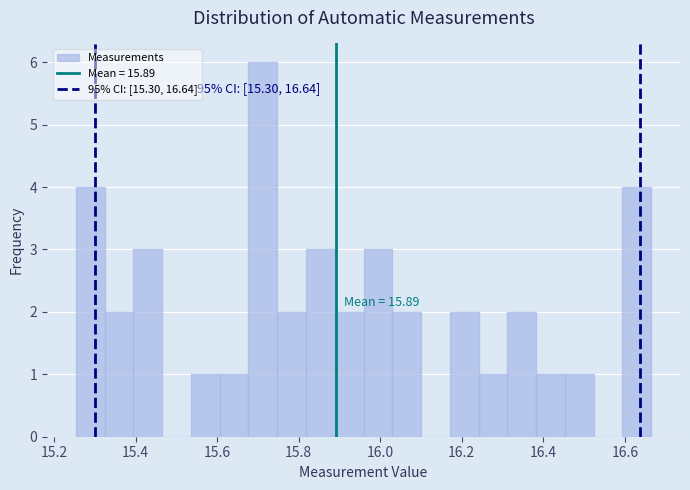

Read against the x-axis, roughly where is the centre of the tallest bar?

15.72